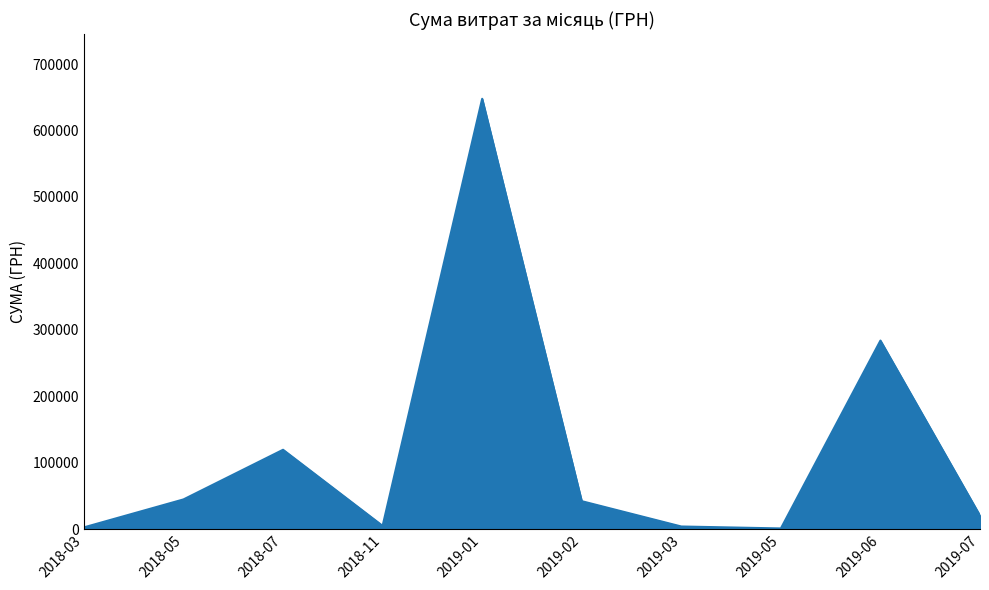

Is it true that the value at 2019-07 is 20103.2?

True